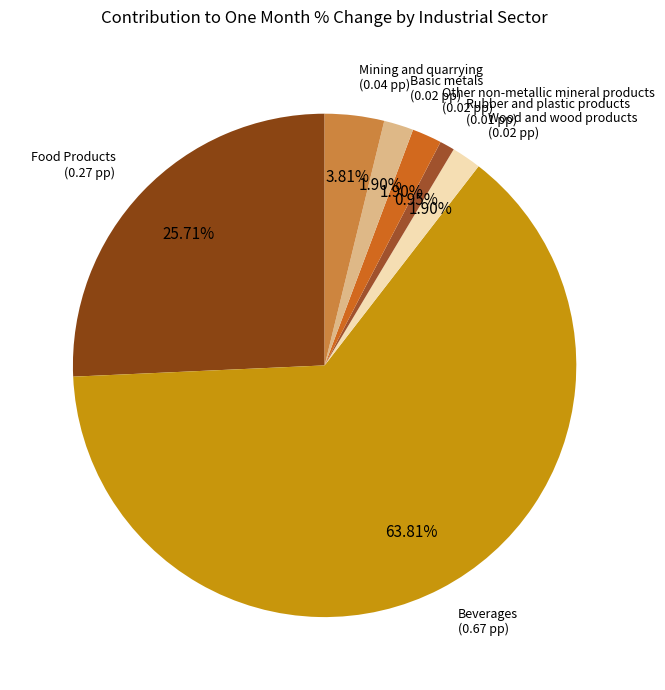

How many segments does this pie chart have?

7